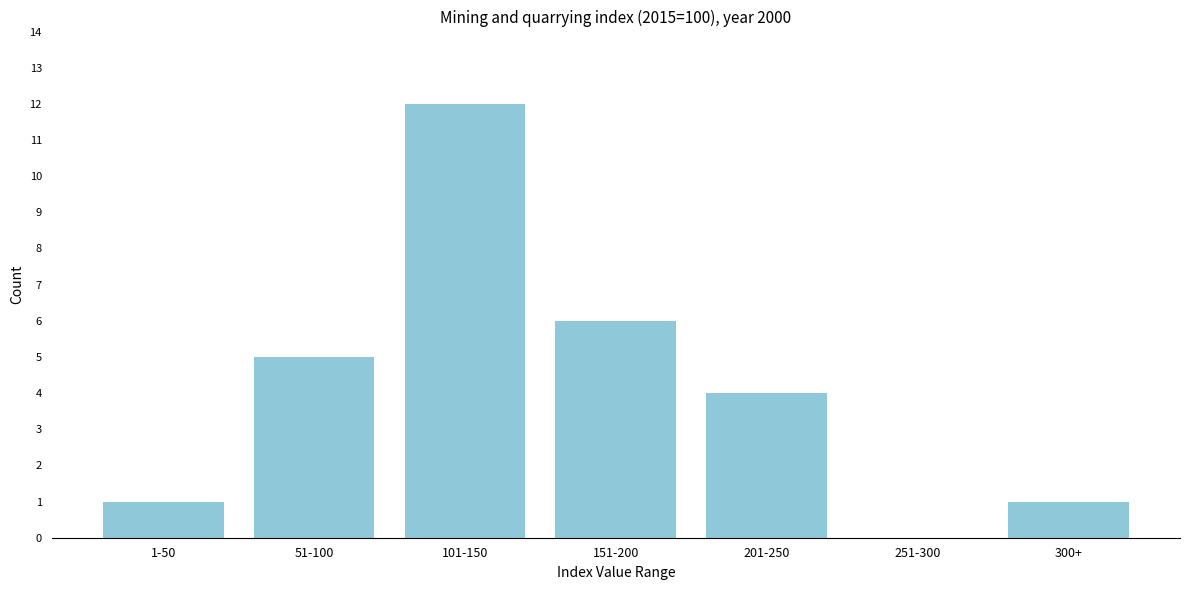

Reading left to right, list all the values displayed in this chart.

1-50=1	51-100=5	101-150=12	151-200=6	201-250=4	251-300=0	300+=1